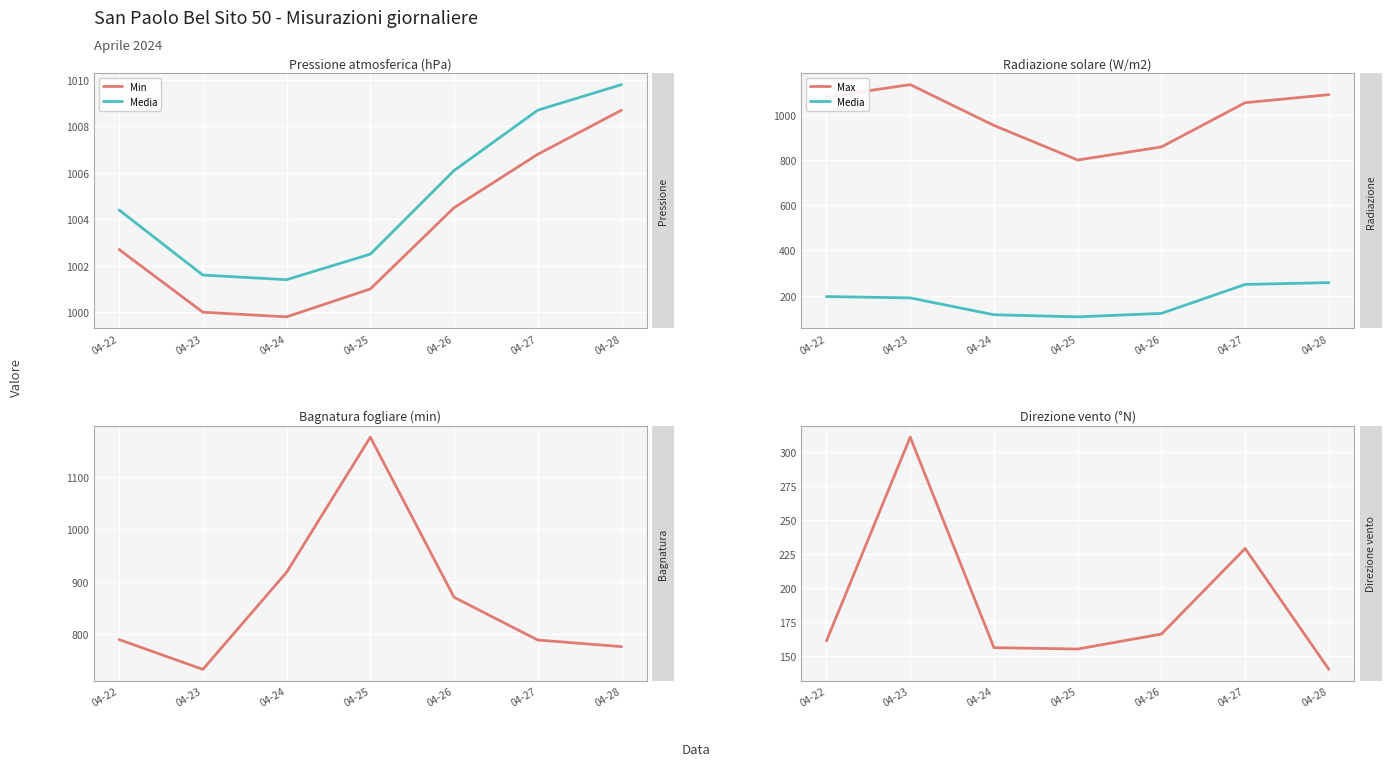

True or false: Min has a value of 1006.8 at 04-27.

True